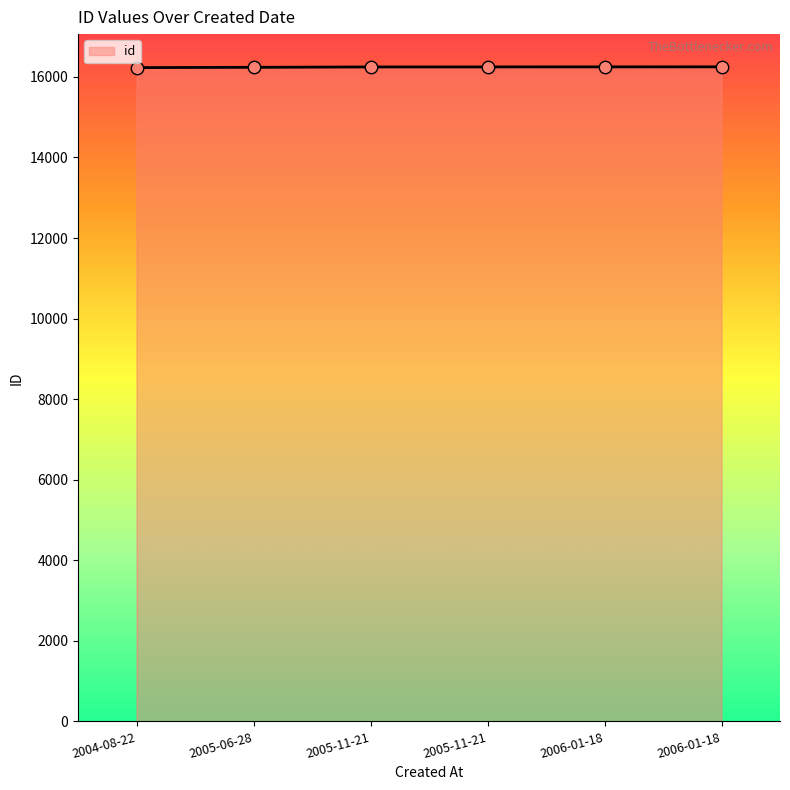

What is the change in value from 2006-01-18 to 2006-01-18?

+1